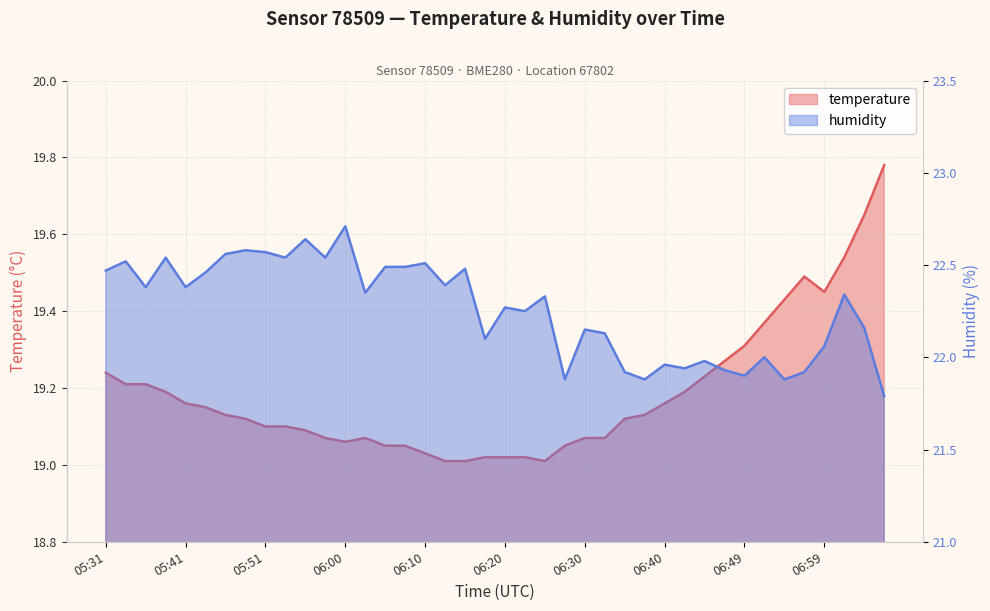

True or false: humidity and temperature cross at least once.

False